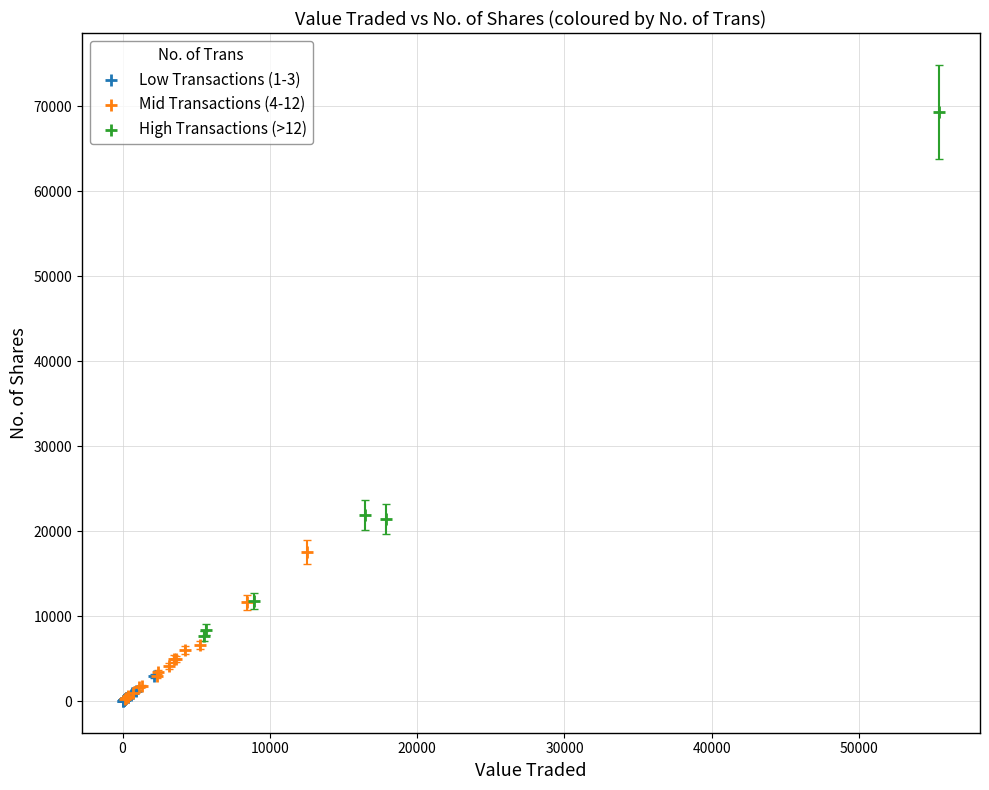

Which series contains the highest Y value?

High Transactions (>12)